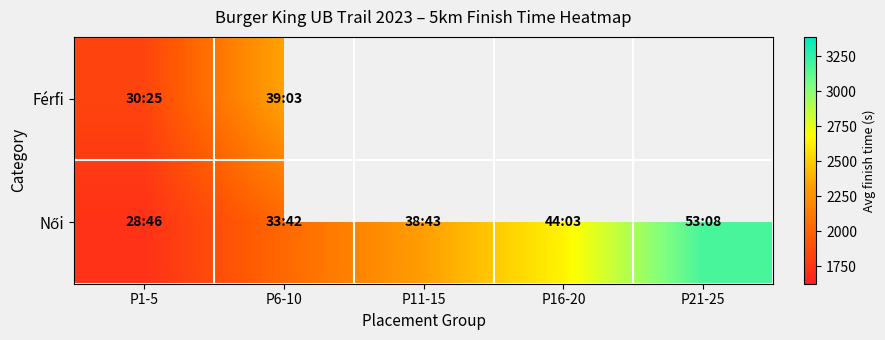

What is the sum of the Női values at P16-20 and P1-5?

4369.8